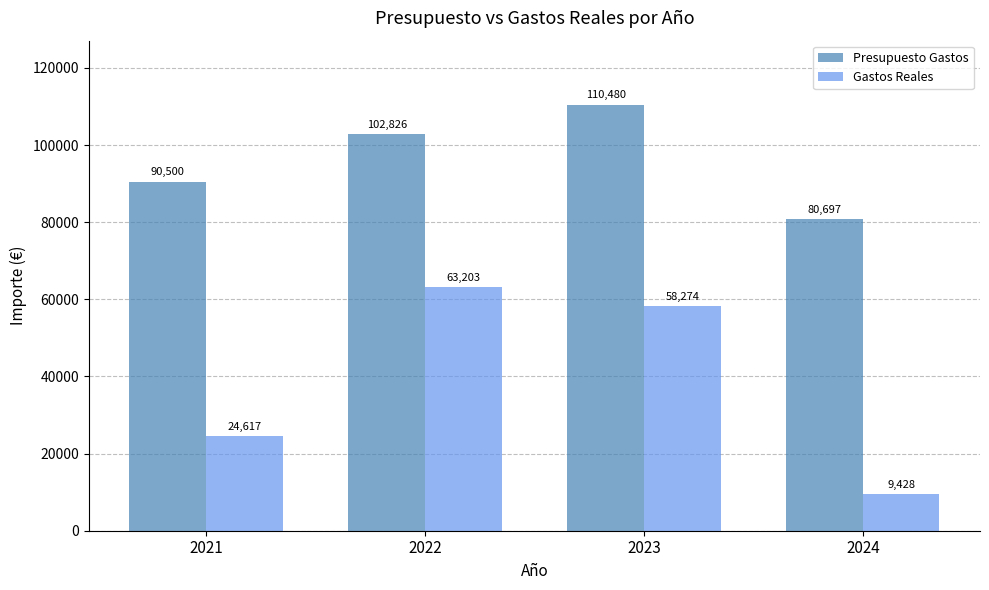

How many values in the Gastos Reales series are below 58274?

2